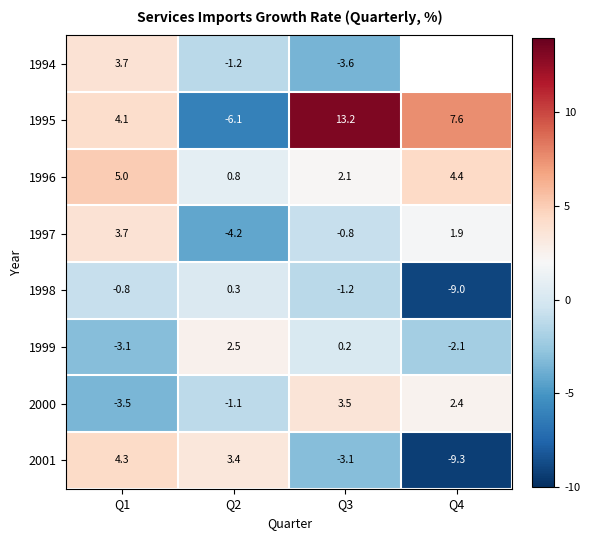

True or false: 1996 has a value of 7.1 at Q4.

False